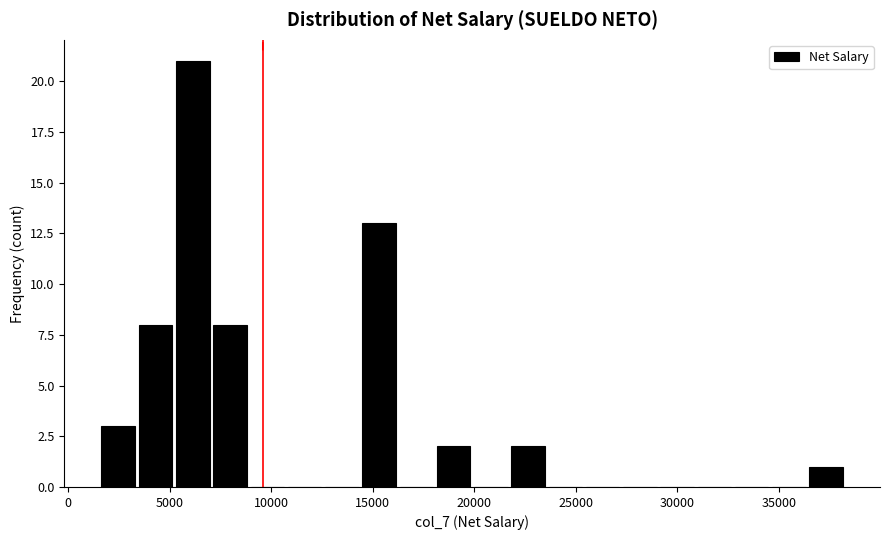

Read against the x-axis, roughly where is the centre of the tallest bar?

6000